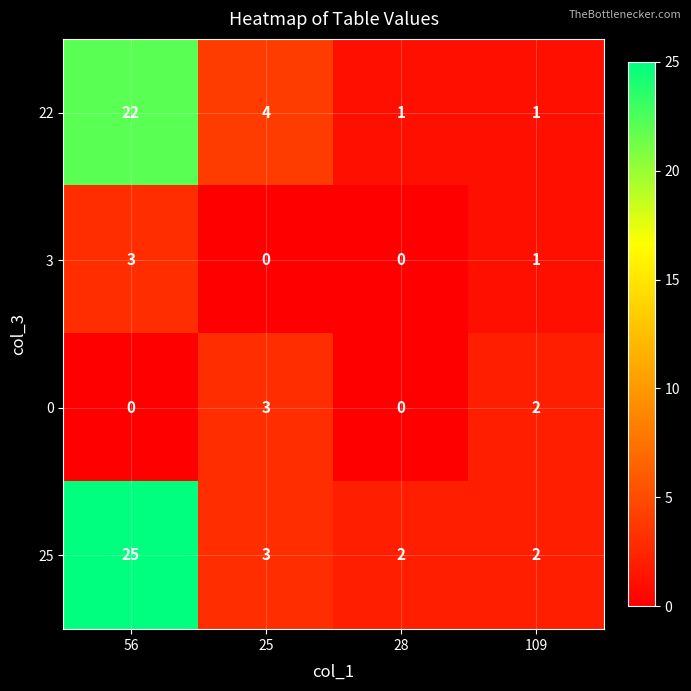

Reading left to right, extract all data points from this chart.

22: 22	4	1	1
3: 3	0	0	1
0: 0	3	0	2
25: 25	3	2	2